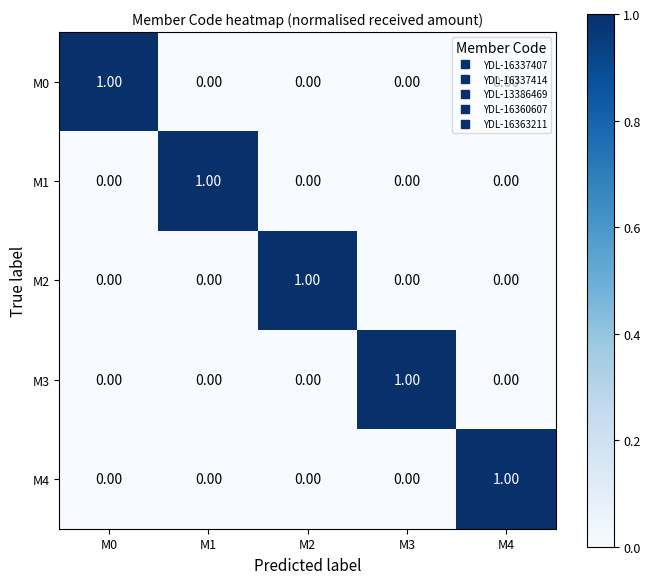

At how many categories does at least one series exceed 0?

5